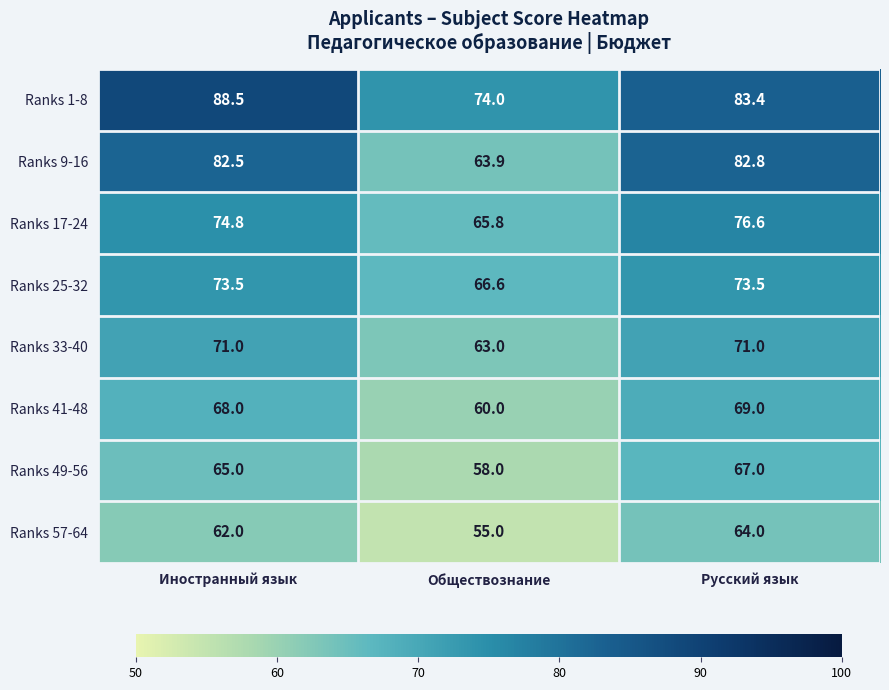

Which series changed the most between Иностранный язык and Обществознание?

Ranks 9-16